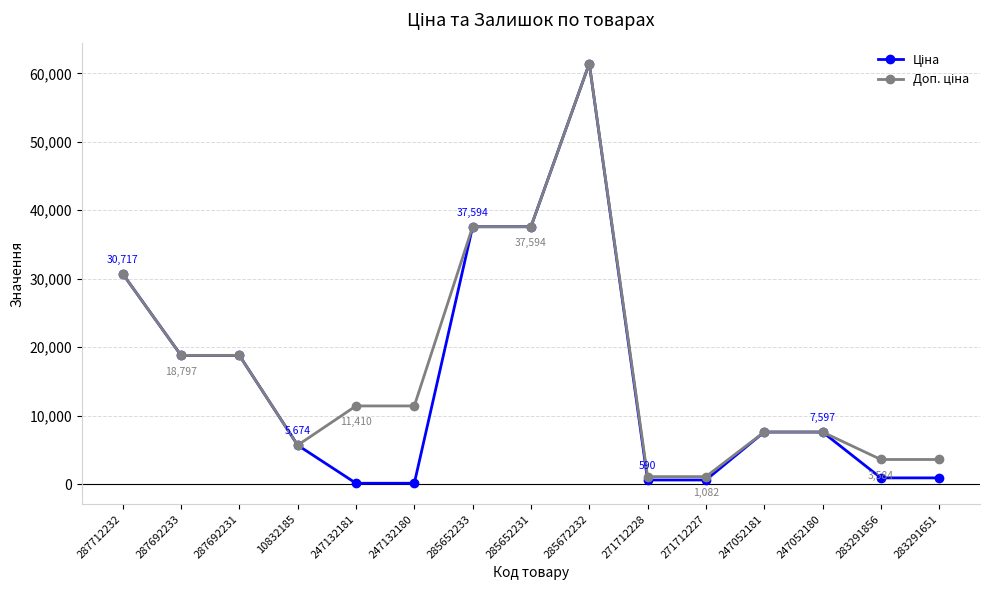

Which category has the highest value across all series?

285672232